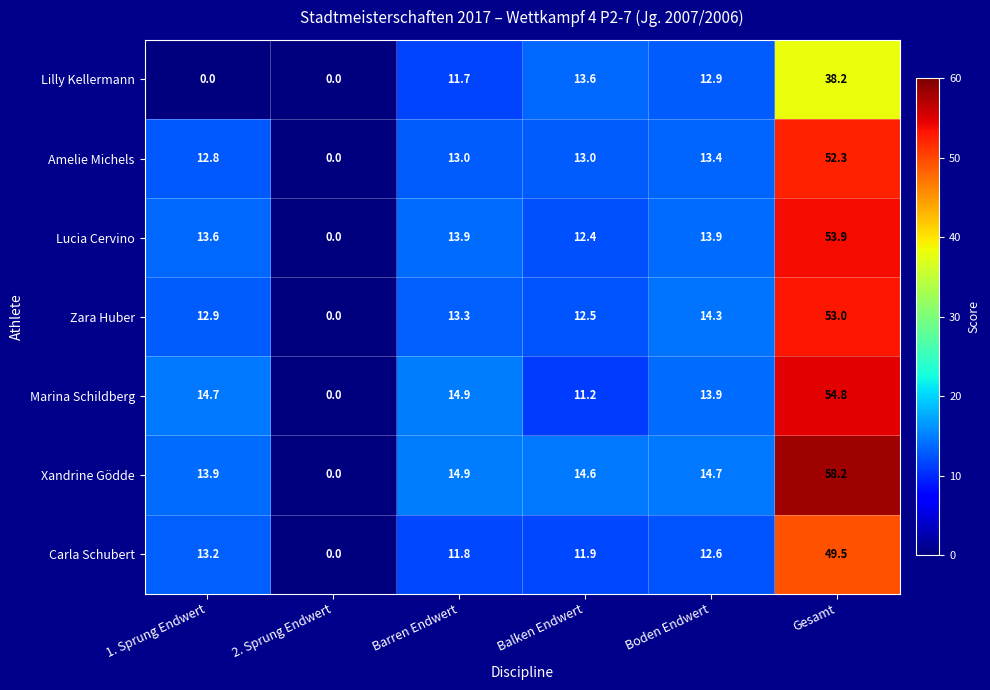

Rank the series by their maximum value, from highest to lowest.

Xandrine Gödde, Marina Schildberg, Lucia Cervino, Zara Huber, Amelie Michels, Carla Schubert, Lilly Kellermann